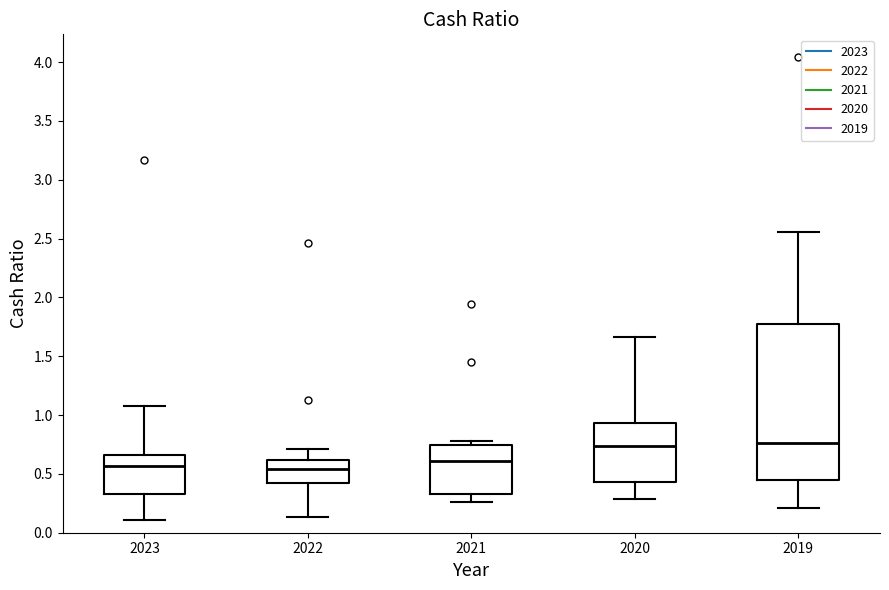

Where is the upper edge of the box at x = 2021 on the y-axis? The values are not printed on the chart, so give them approximately, as read against the axis.

0.75